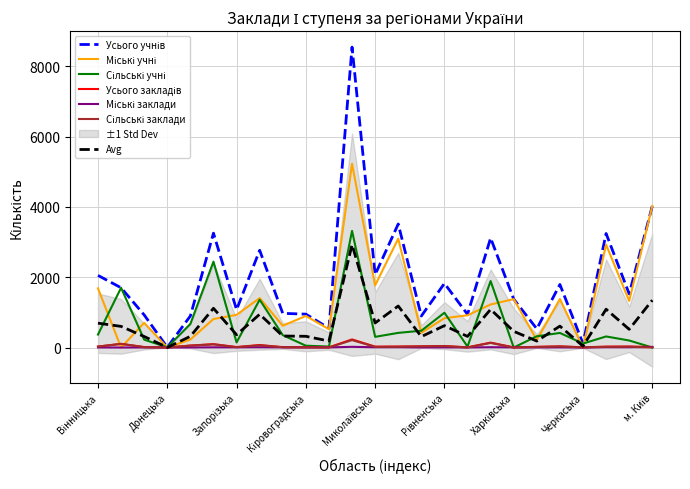

List the series in order of their peak value, lowest first.

Міські заклади, Сільські заклади, Усього закладів, Сільські учні, Міські учні, Усього учнів